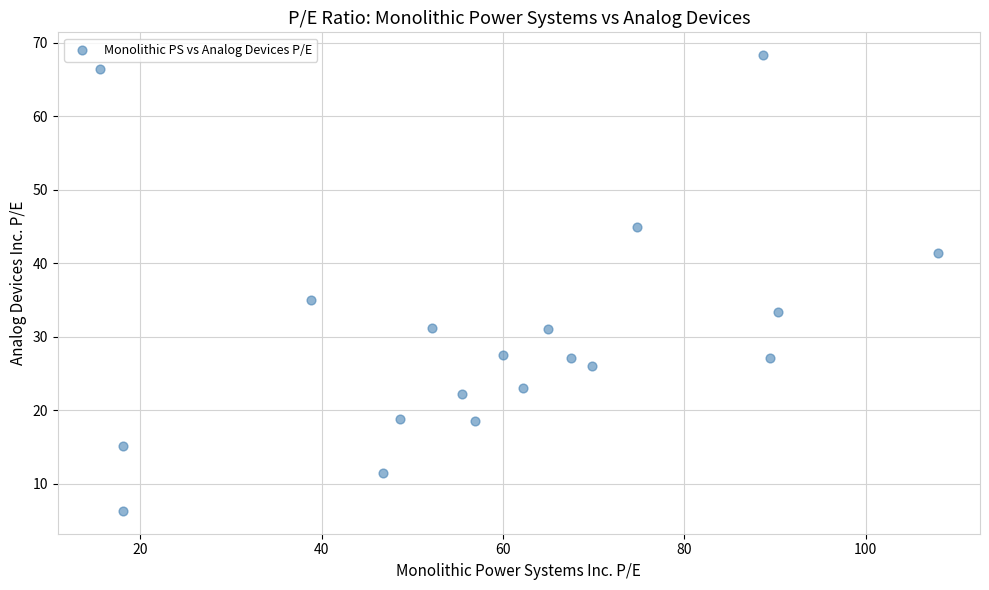

What Y value in the scatter plot is closest to 37?

35.0